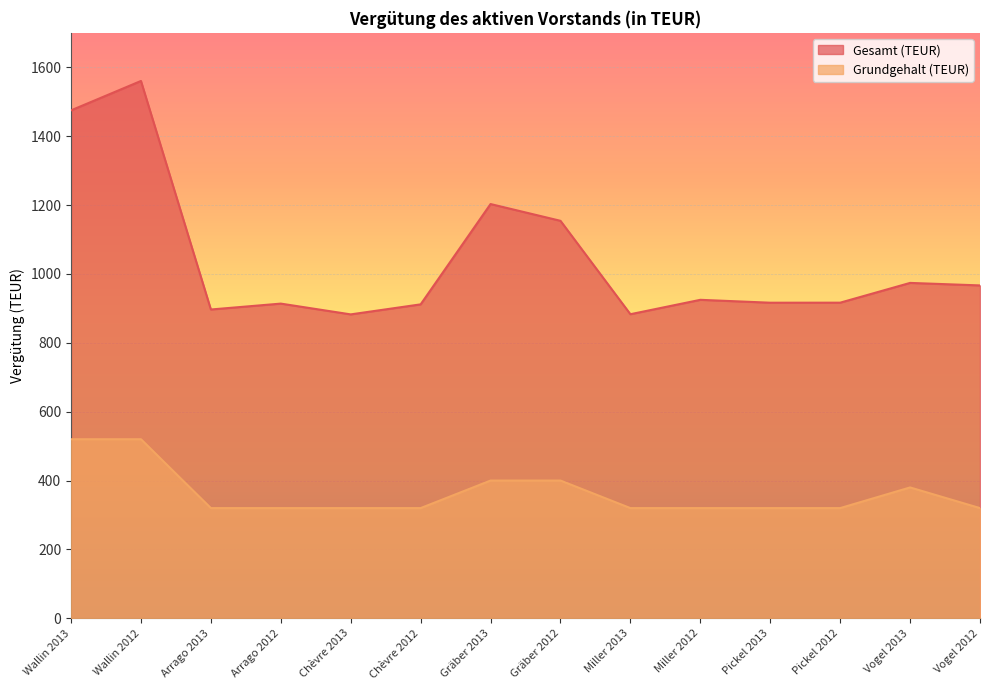

True or false: Grundgehalt (TEUR) has more than 1 points higher than both neighbors.

False